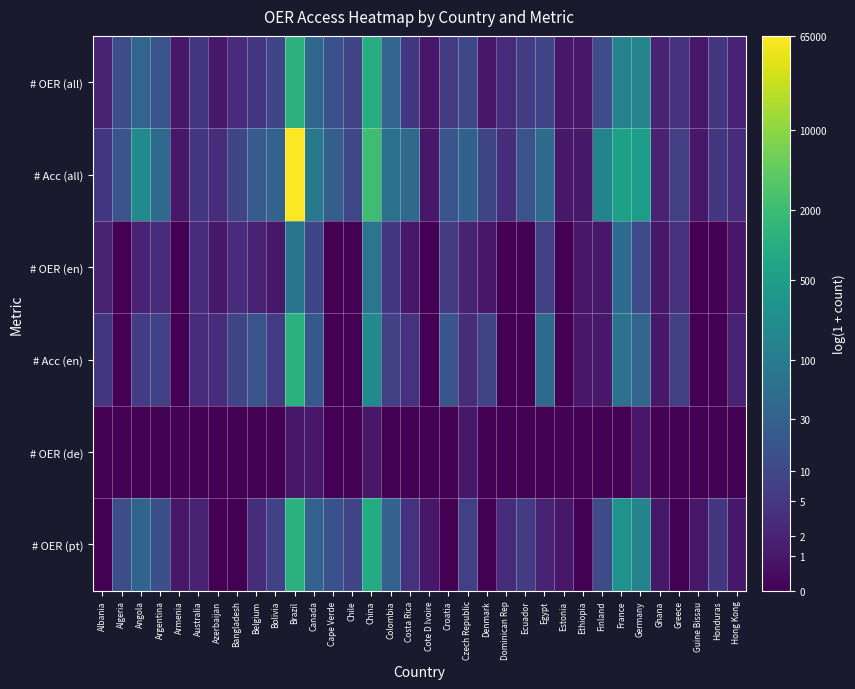

Rank the series at Algeria from highest to lowest value.

# Acc (all), # OER (all), # OER (pt), # OER (en), # Acc (en), # OER (de)